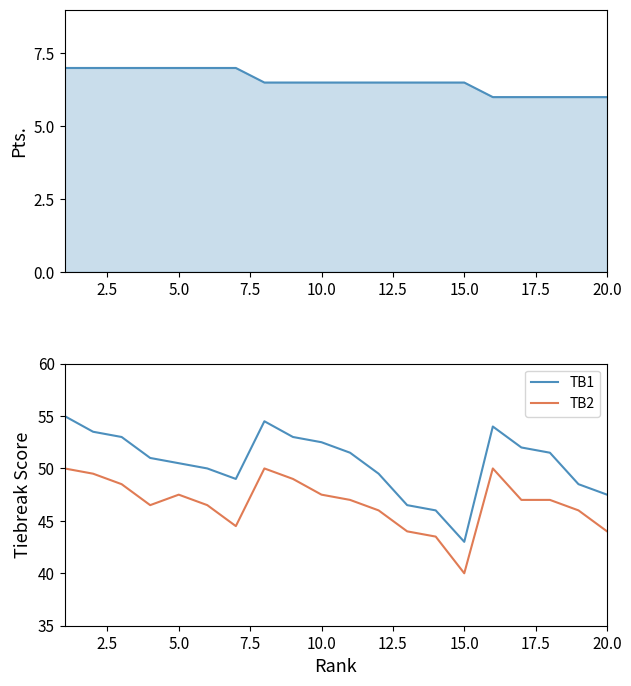

The TB2 series shows 47.5 at 5.0. True or false?

True